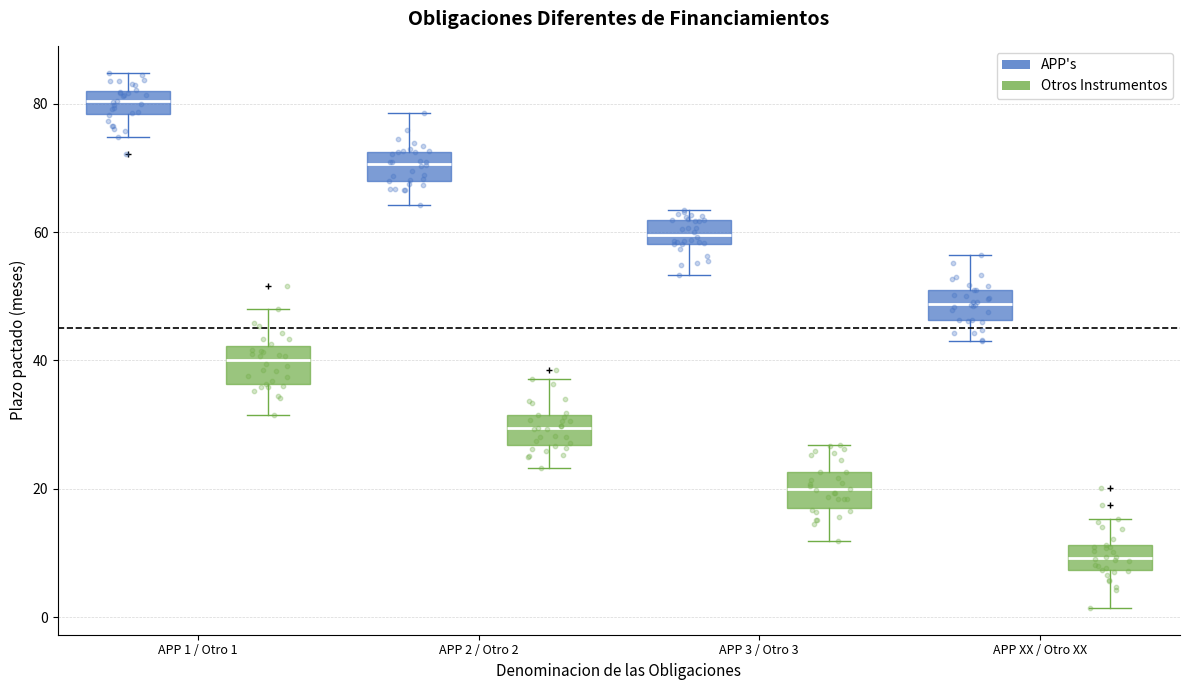

Reading left to right, transcribe this box plot: for each box, give where its median line is, the range the box spans, and where its two whiskers end, as read against the y-axis. The values are not printed on the chart, so give them approximately, as read against the axis.

APP 1 / Otro 1 (APP's): median 80, box 78 to 82, whiskers 74 to 84
APP 1 / Otro 1 (Otros Instrumentos): median 40, box 36 to 42, whiskers 32 to 48
APP 2 / Otro 2 (APP's): median 70, box 68 to 72, whiskers 64 to 78
APP 2 / Otro 2 (Otros Instrumentos): median 30, box 26 to 32, whiskers 24 to 38
APP 3 / Otro 3 (APP's): median 60, box 58 to 62, whiskers 54 to 64
APP 3 / Otro 3 (Otros Instrumentos): median 20, box 18 to 22, whiskers 12 to 26
APP XX / Otro XX (APP's): median 48, box 46 to 50, whiskers 44 to 56
APP XX / Otro XX (Otros Instrumentos): median 10, box 8 to 12, whiskers 2 to 16